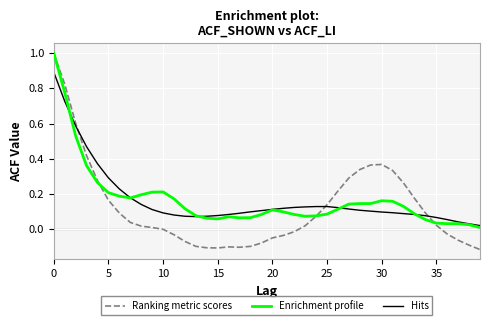

What is the maximum value shown in the chart?

1.0